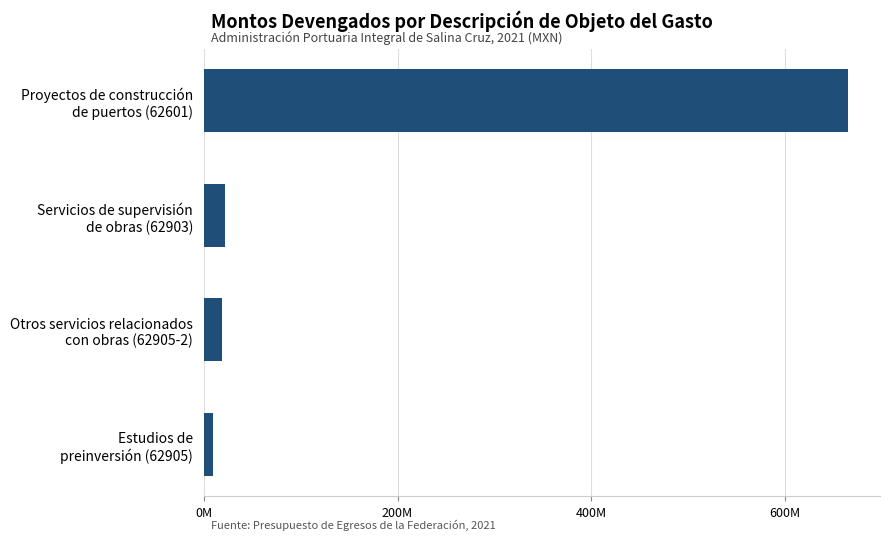

How many bars are there in total?

4